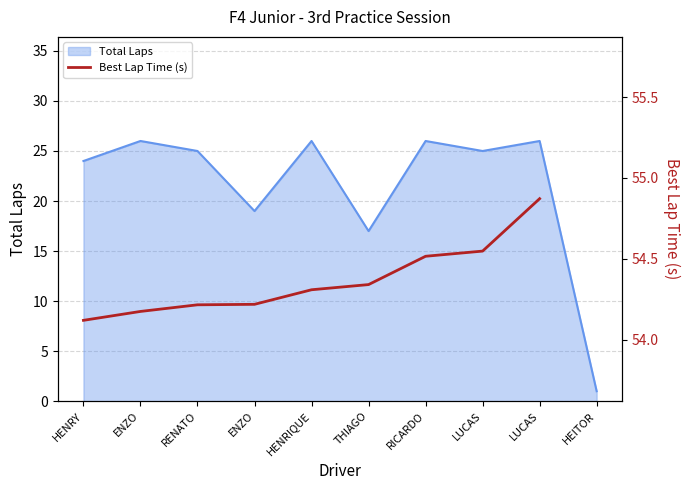

Does the chart have visible grid lines?

Yes